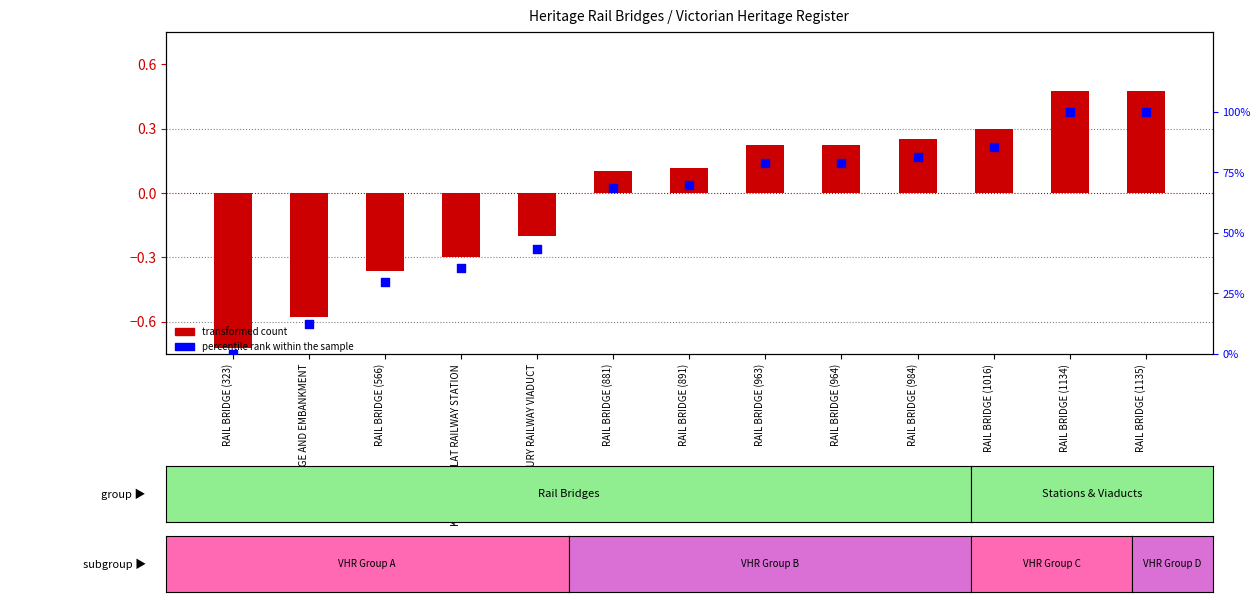

Which series has the largest total across all categories?

percentile rank within the sample